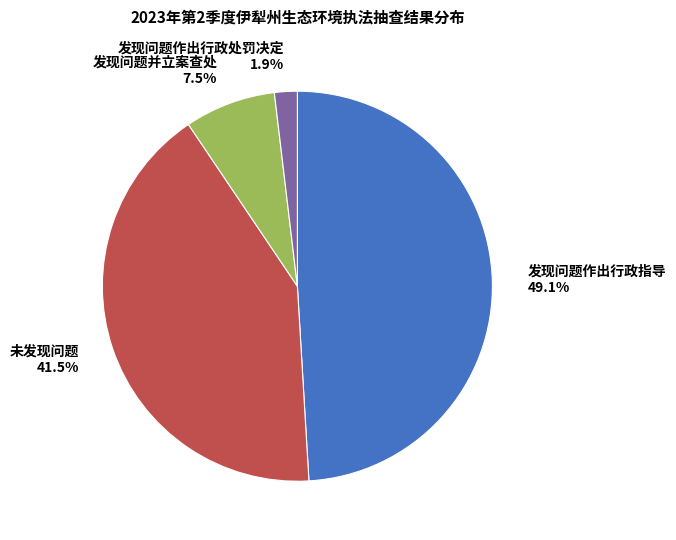

Rank the categories by value from lowest to highest.

发现问题作出行政处罚决定, 发现问题并立案查处, 未发现问题, 发现问题作出行政指导